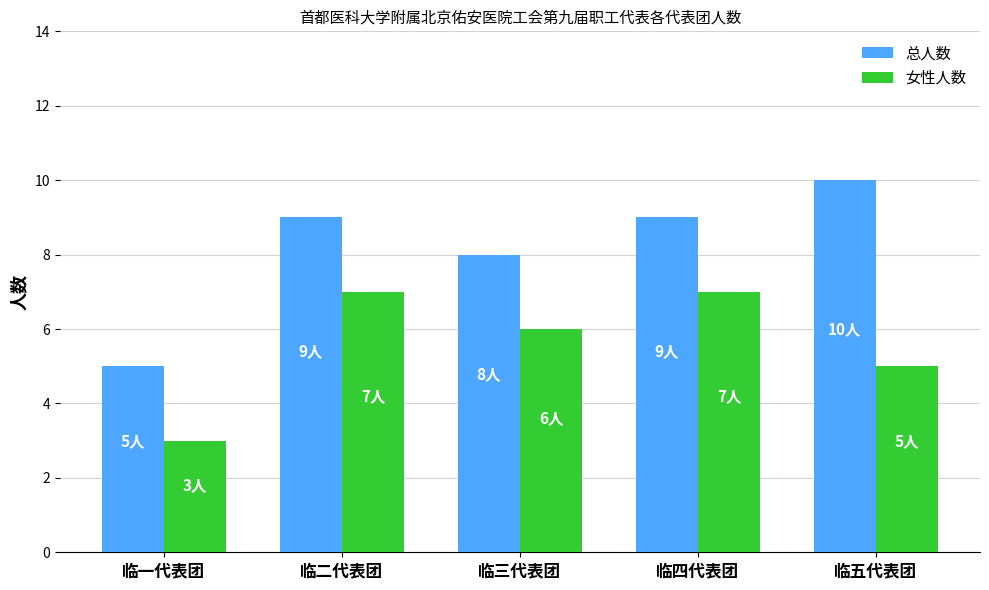

What is the approximate value of 女性人数 at 临三代表团?

6